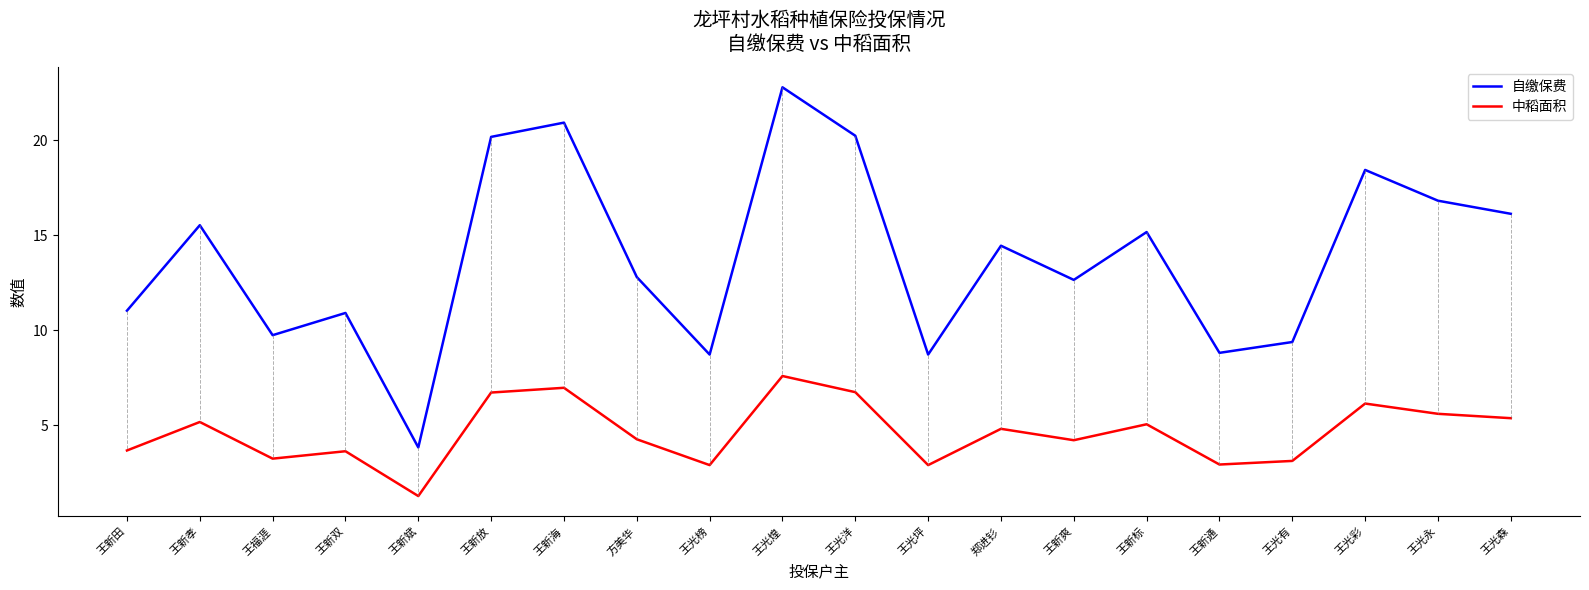

Which label corresponds to the largest value in the chart?

王光煌